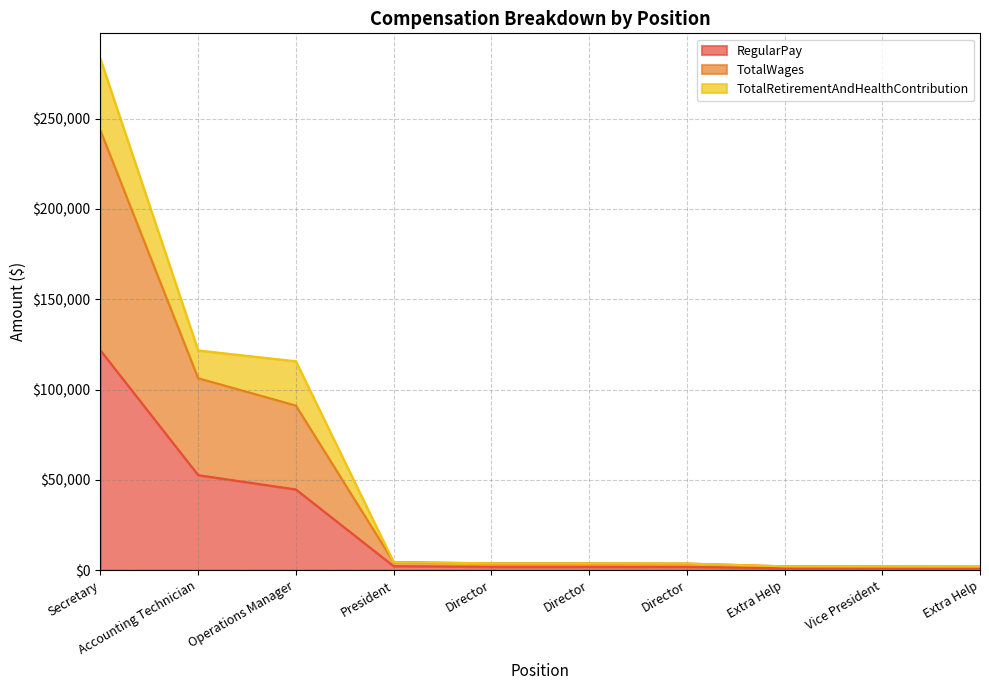

Does the chart display data point markers on the line(s)?

No